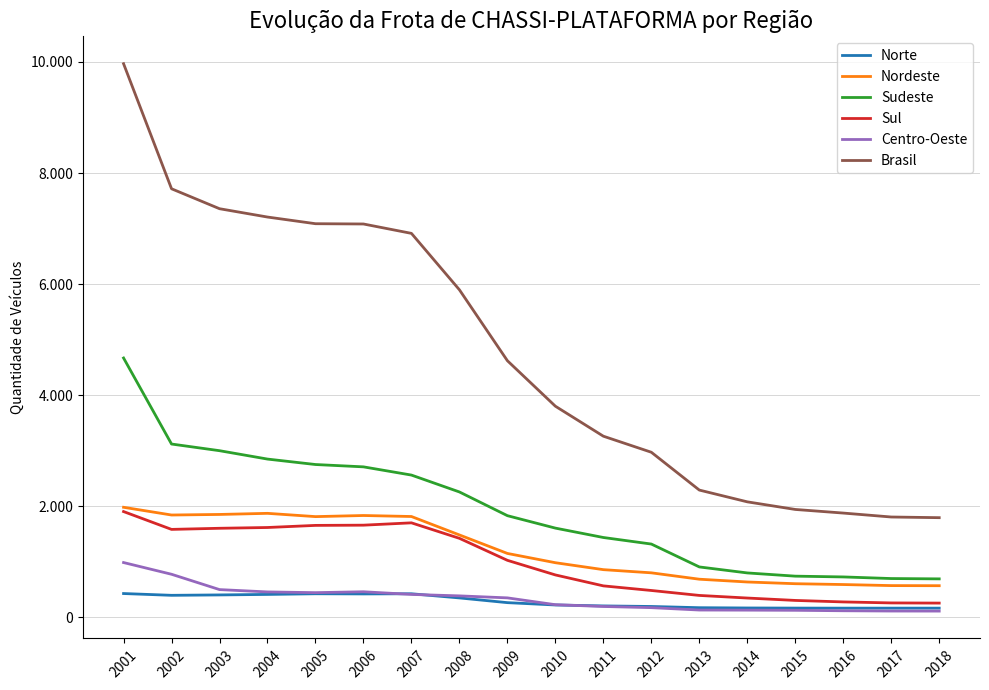

What is the greatest value displayed?

9968